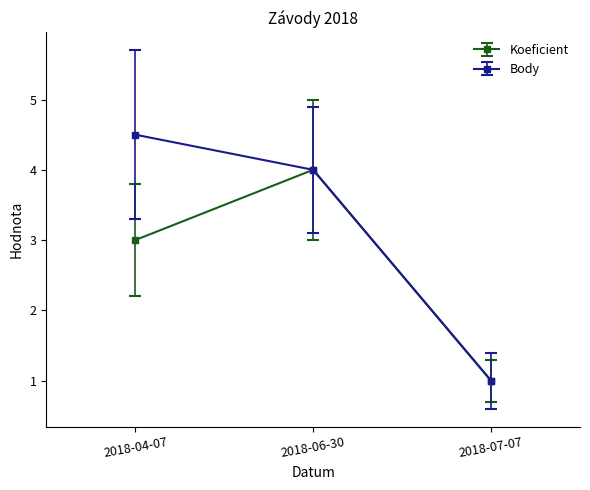

List the series in order of their peak value, highest first.

Body, Koeficient